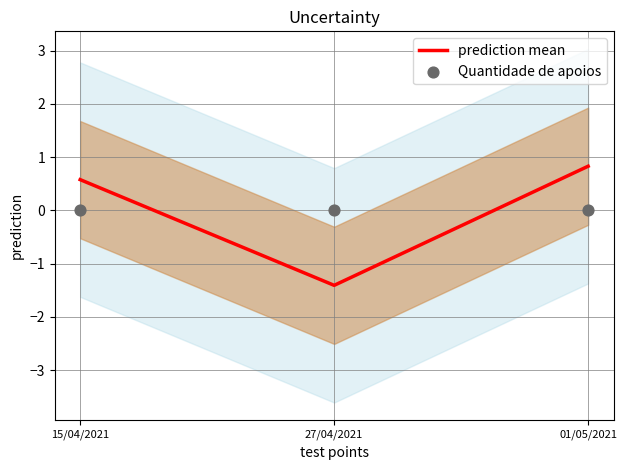

At which category is the sum across all series the highest?

01/05/2021